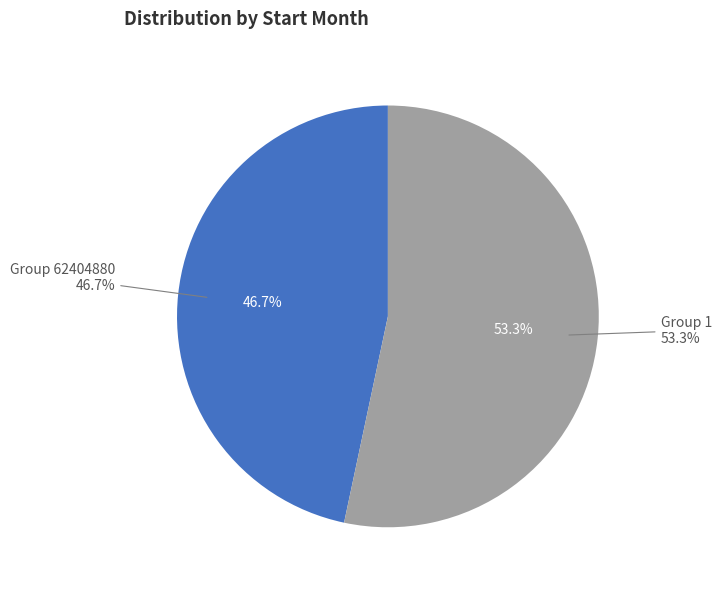

Rank the categories by value from lowest to highest.

62404880, 1